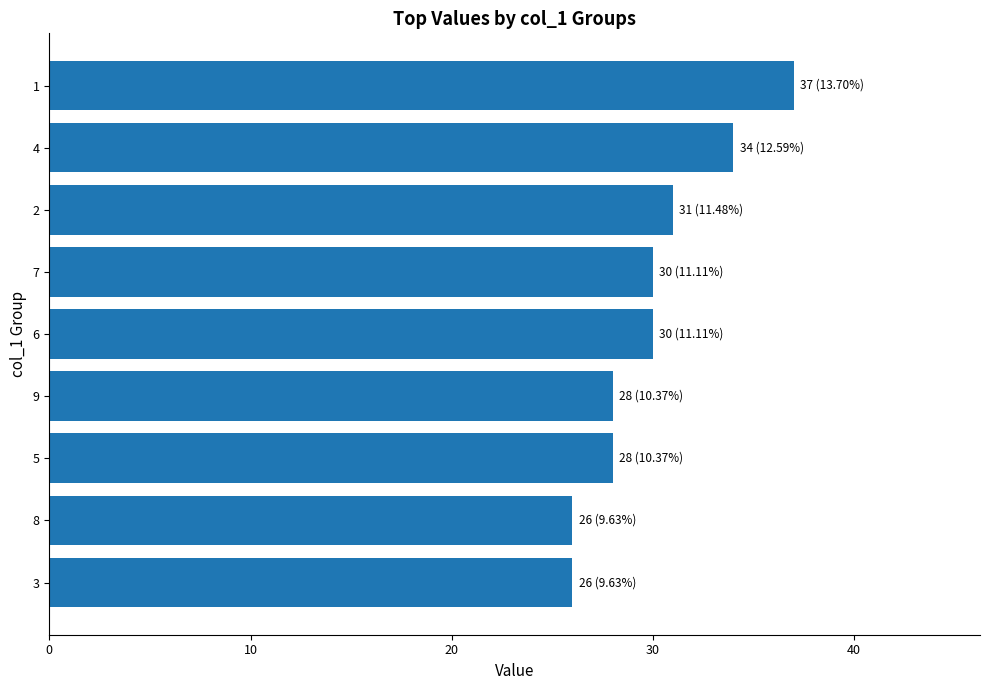

What is the value of the 7th bar from the top?

28